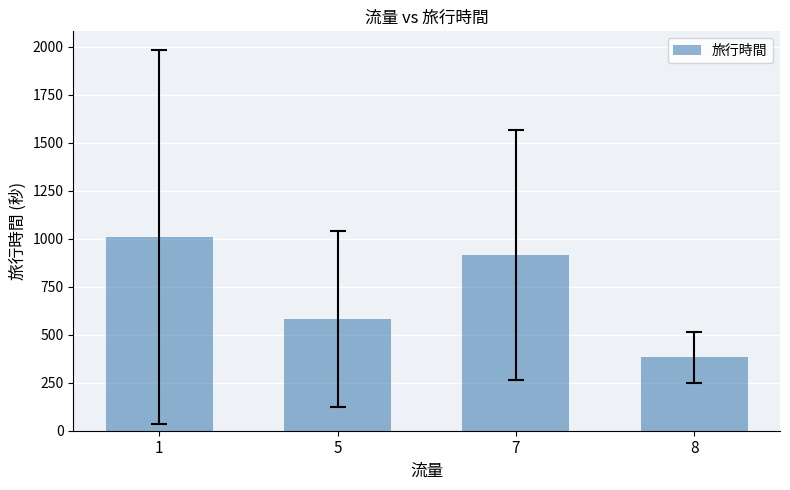

Which label corresponds to the largest value in the chart?

1